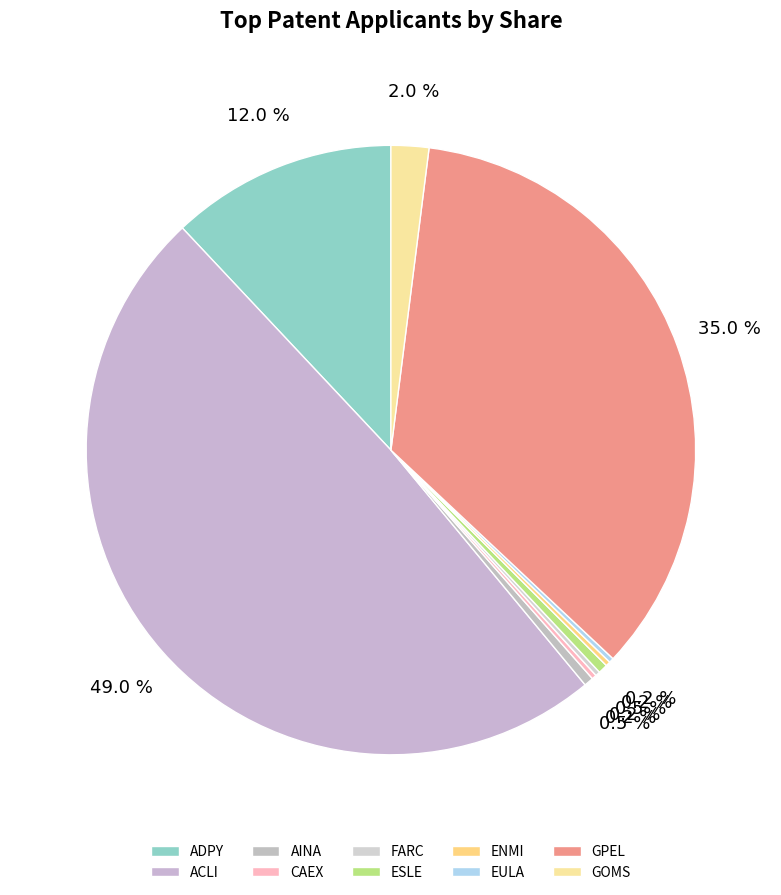

To the nearest percent, what portion does GPEL represent?

35%